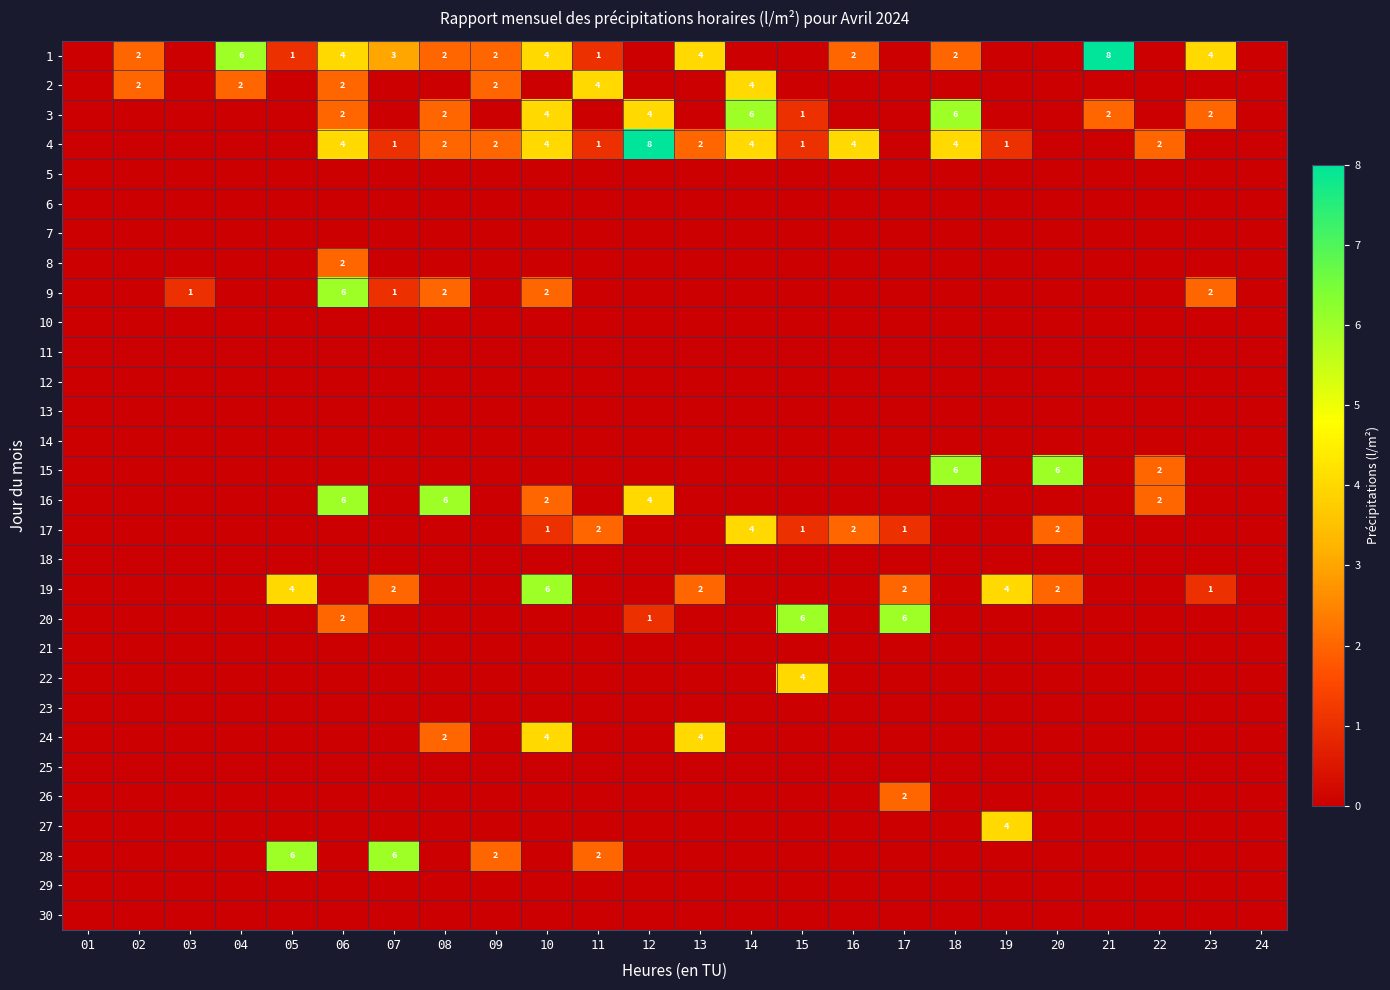

The value of 24 at 10 is 1. True or false?

False